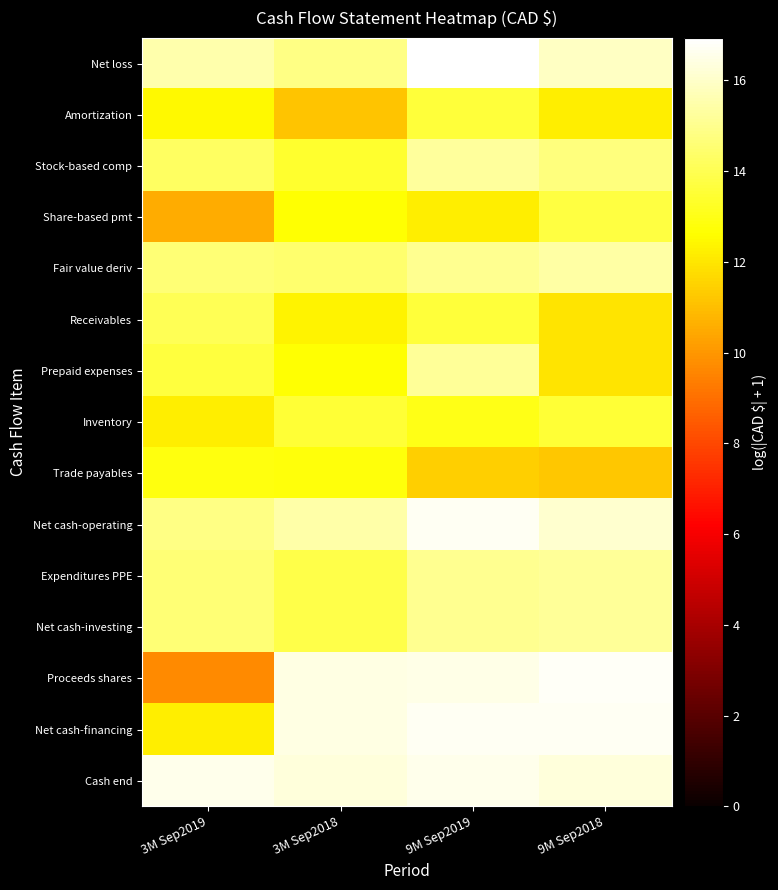

Which series has the widest spread of values?

row_12